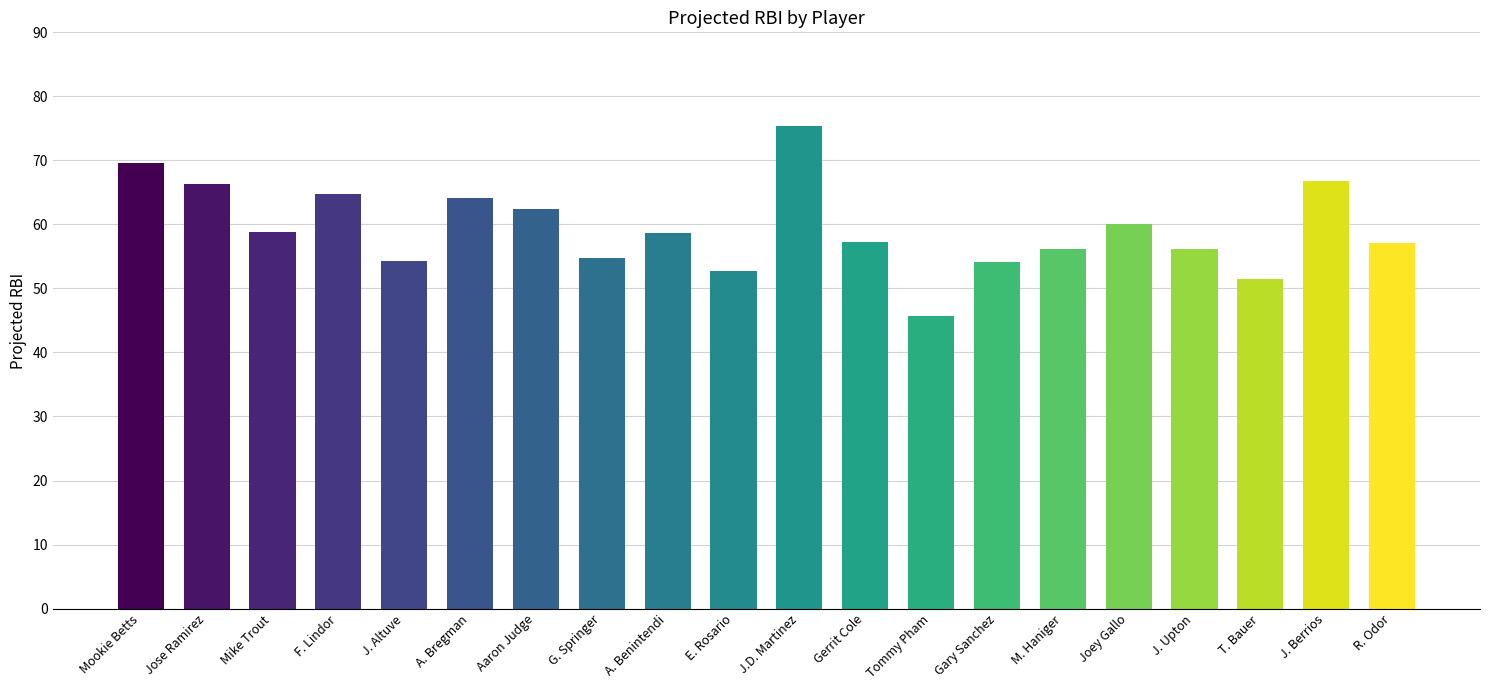

Which has a higher value, F. Lindor or Tommy Pham?

F. Lindor